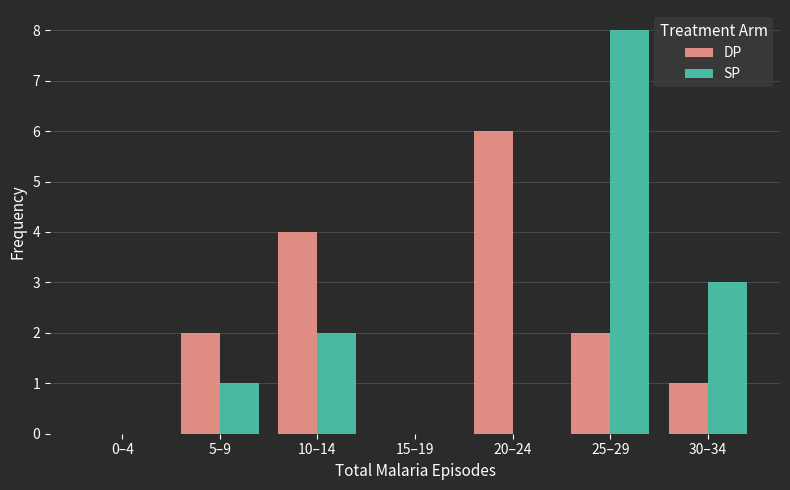

The value of SP at 5–9 is 1. True or false?

True